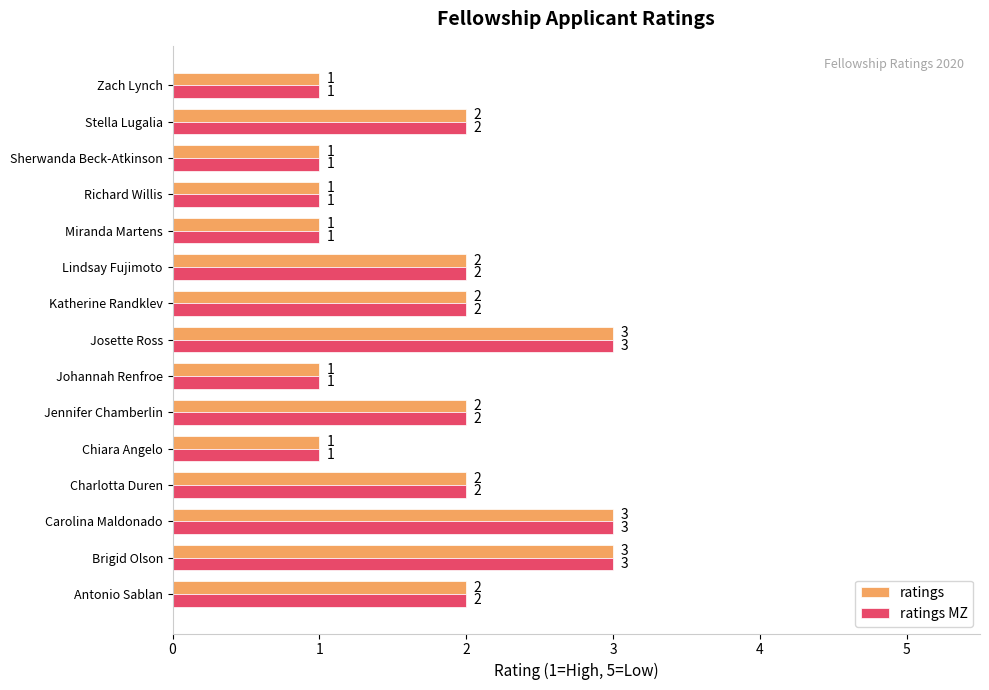

Count the ratings values in the range 1 to 2.

12